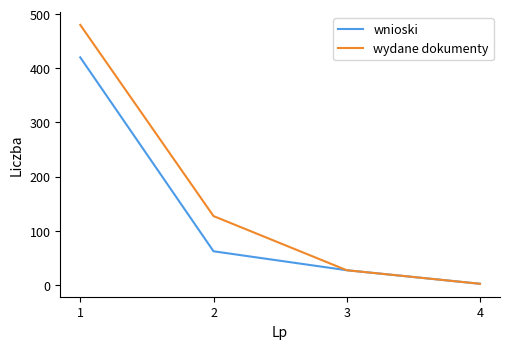

What is the difference between the maximum and minimum values in the wnioski series?

418